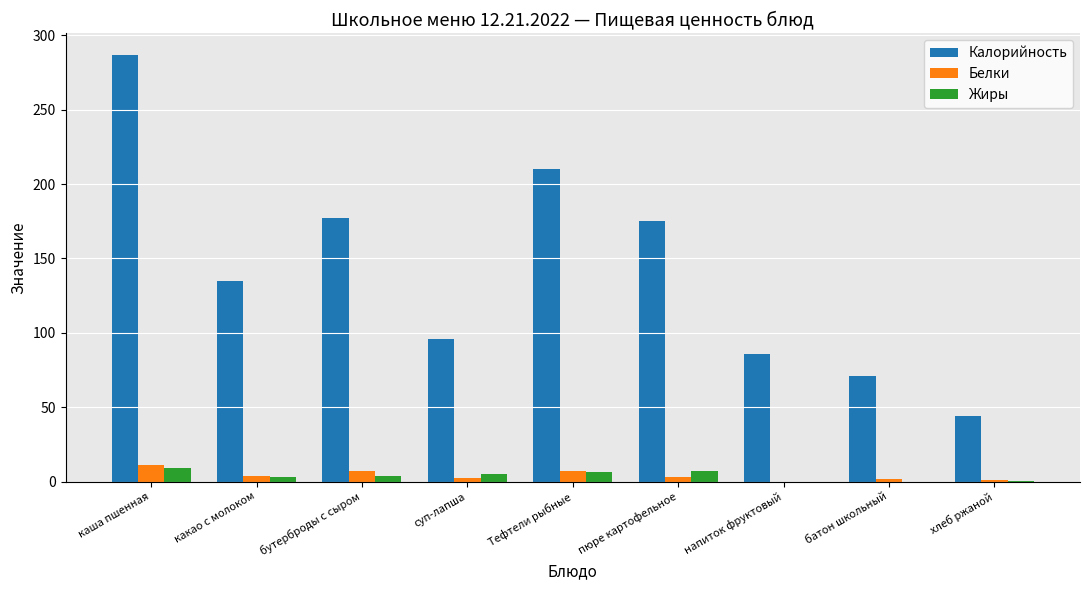

Count the number of categories in the chart.

9